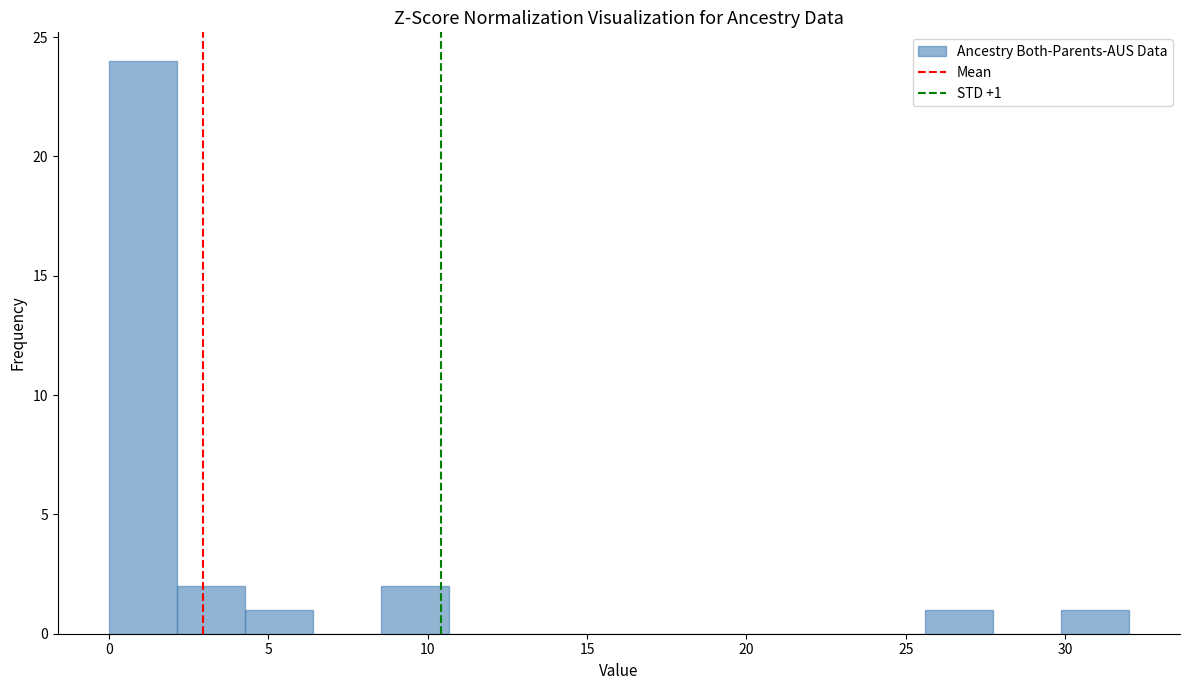

Over which range of the x-axis is the bar tallest?

0.0 to 2.0